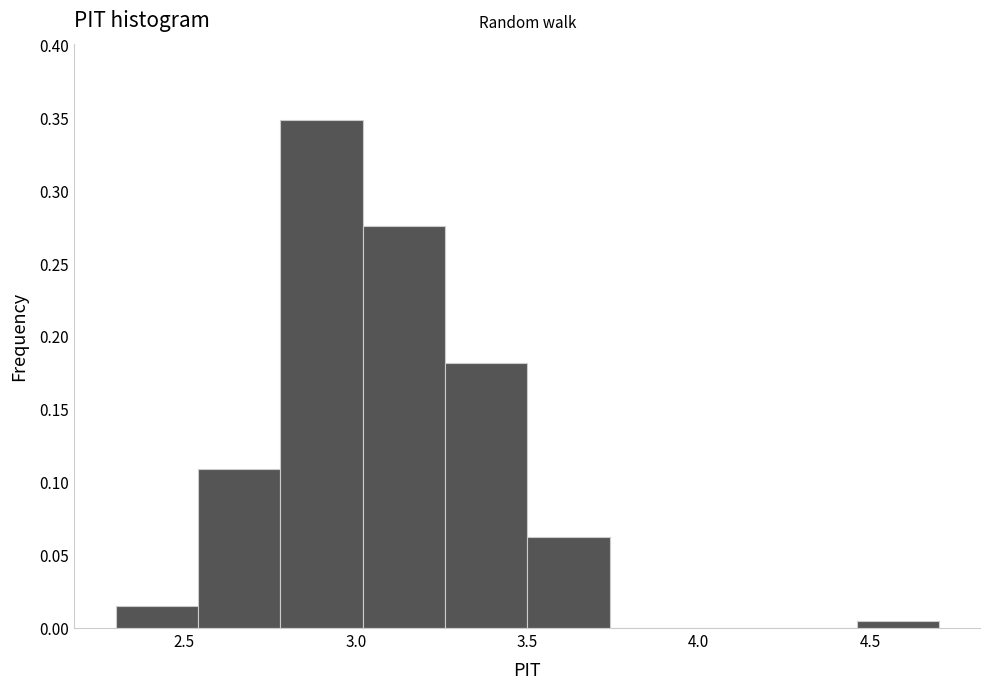

How tall is the bar that spans 3.50 to 3.74 on the x-axis? Neither the bar edges nor the heights are printed on the chart, so give them approximately, as read against the axes.

0.065